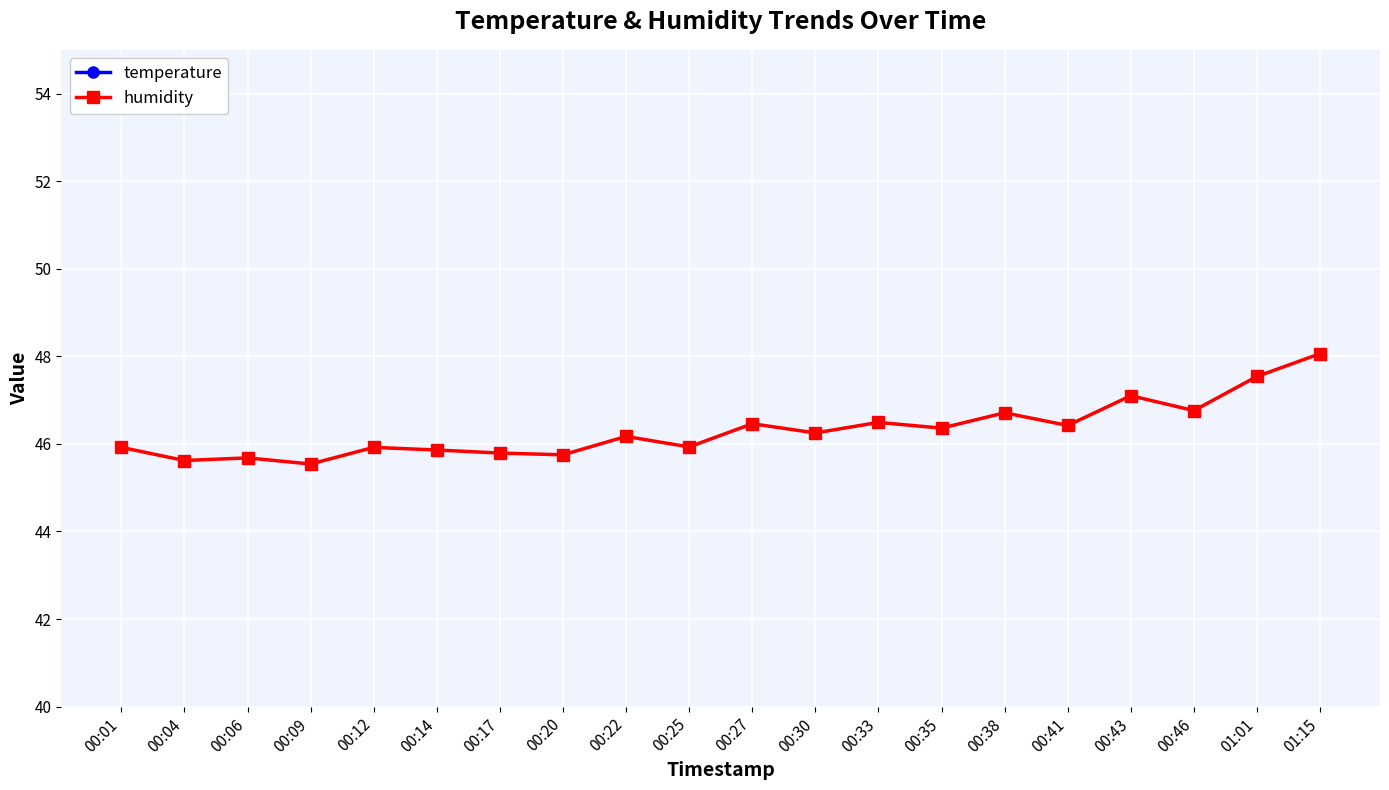

What is the approximate value of temperature at 00:38?

17.1